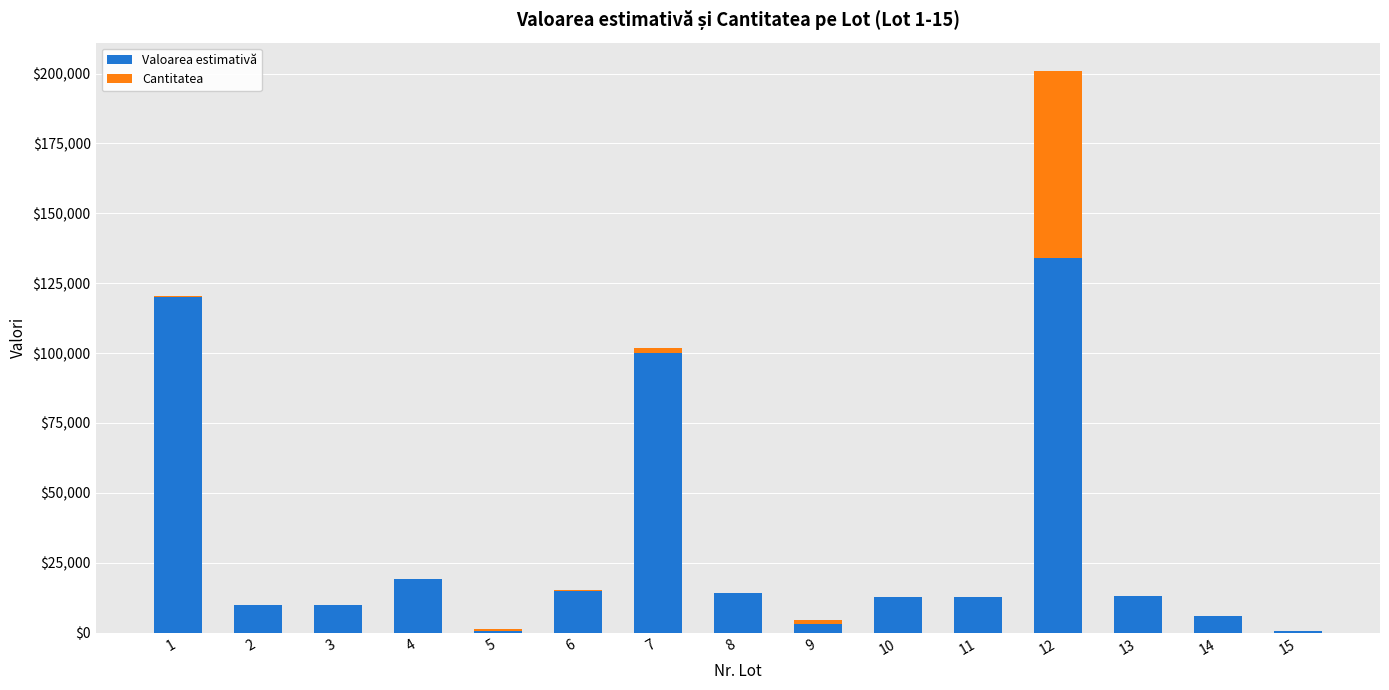

At which category is the sum across all series the highest?

12